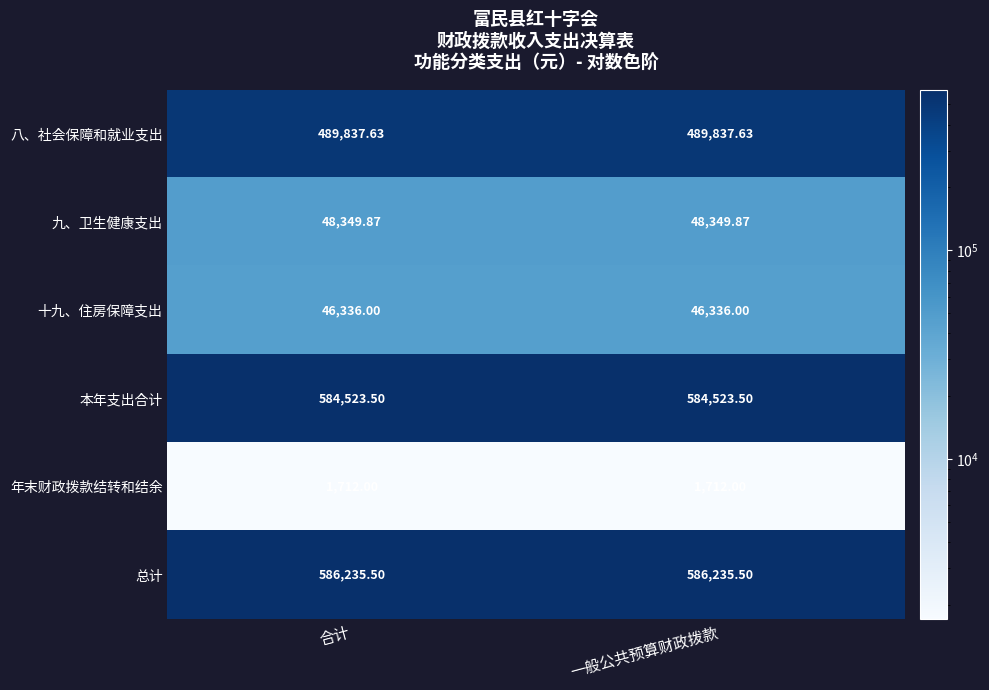

At 一般公共预算财政拨款, list the series in order from smallest to largest.

年末财政拨款结转和结余, 十九、住房保障支出, 九、卫生健康支出, 八、社会保障和就业支出, 本年支出合计, 总计